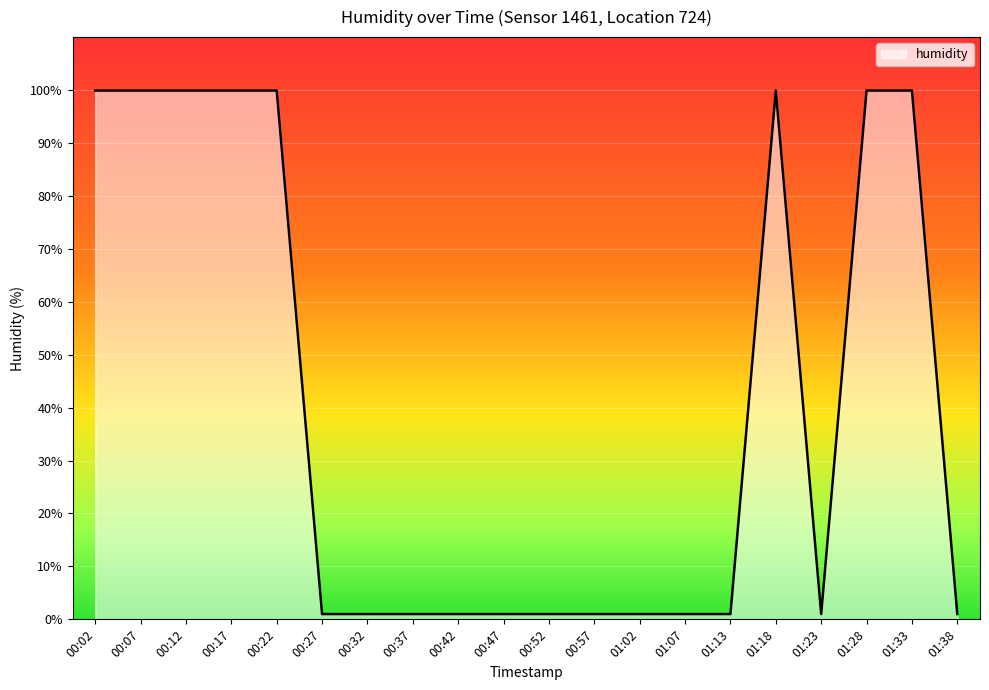

What is the difference between the maximum and minimum values?

98.9